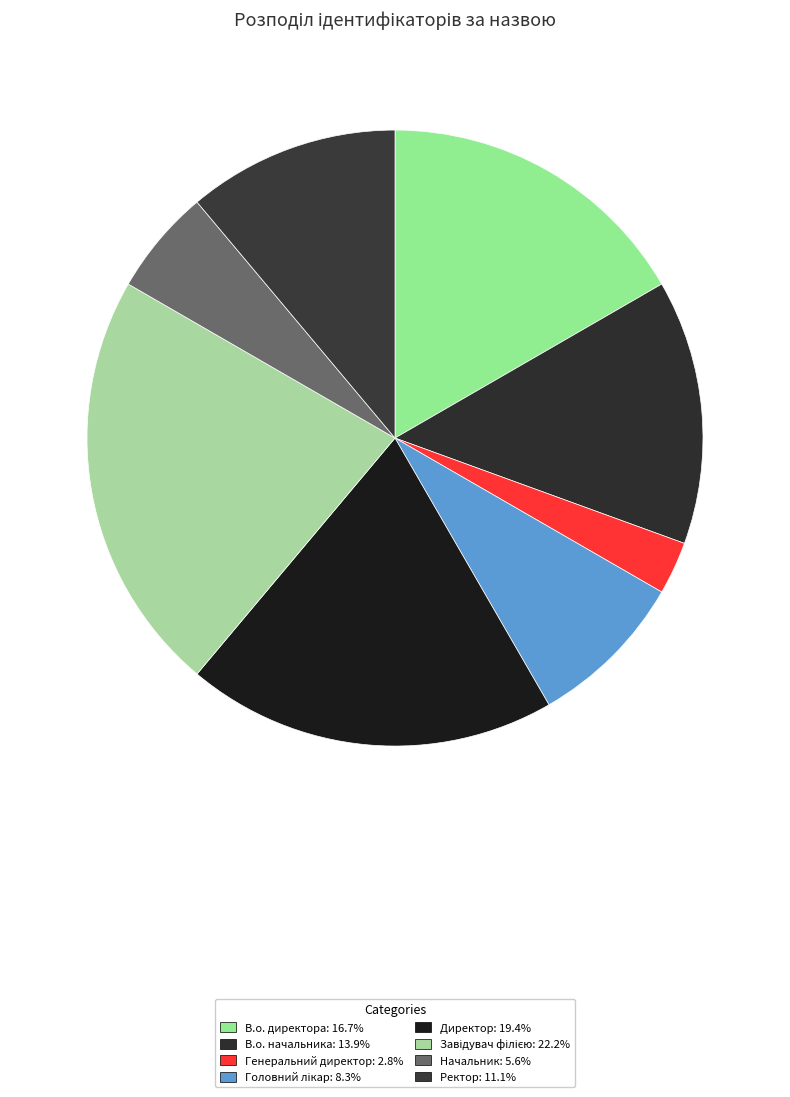

Count the number of slices in the pie.

8